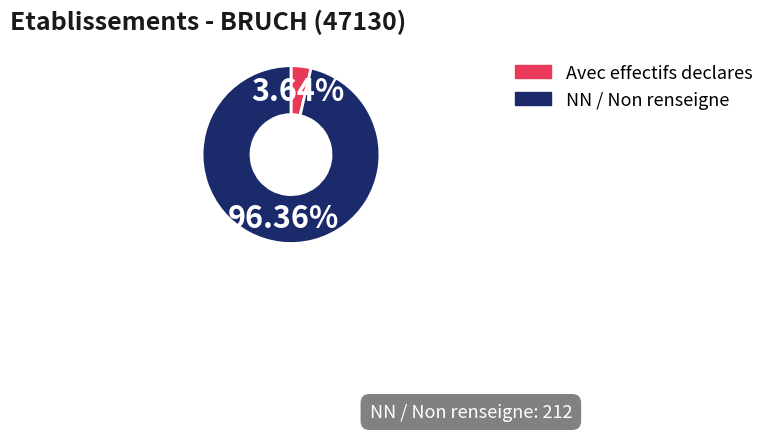

Count the number of slices in the pie.

2